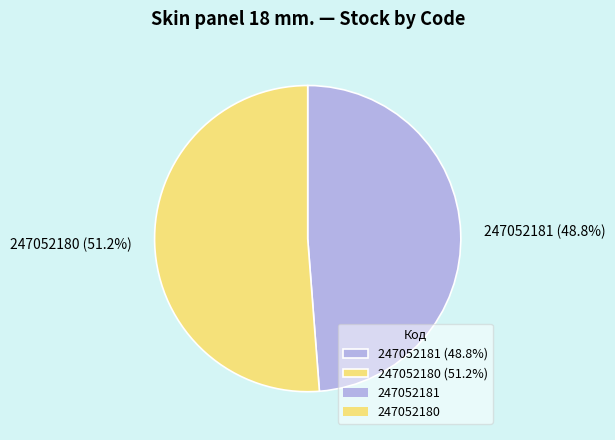

To the nearest percent, what is the combined percentage of 247052181 and 247052180?

100%